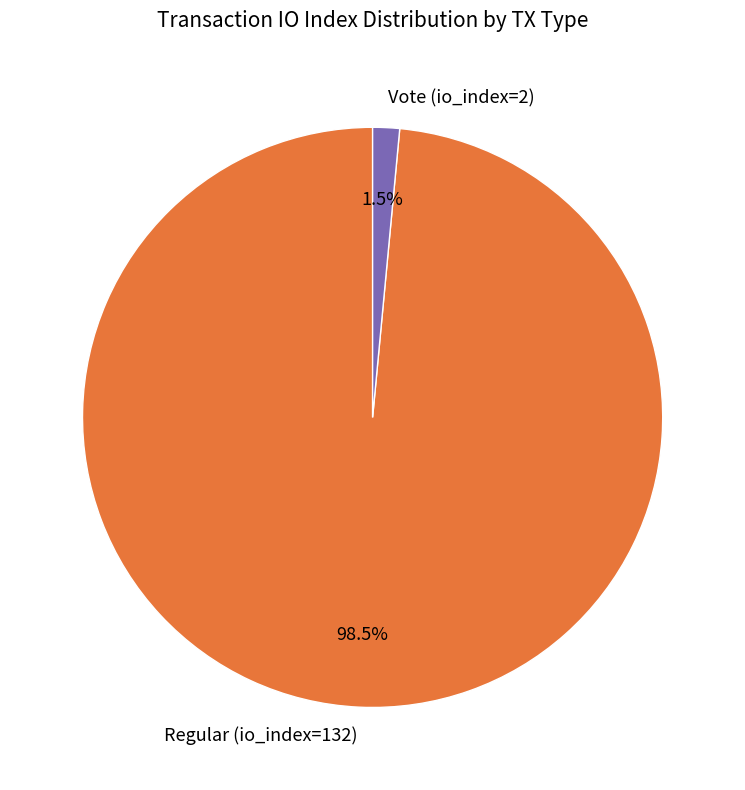

Is there any slice that represents more than half of the pie?

Yes